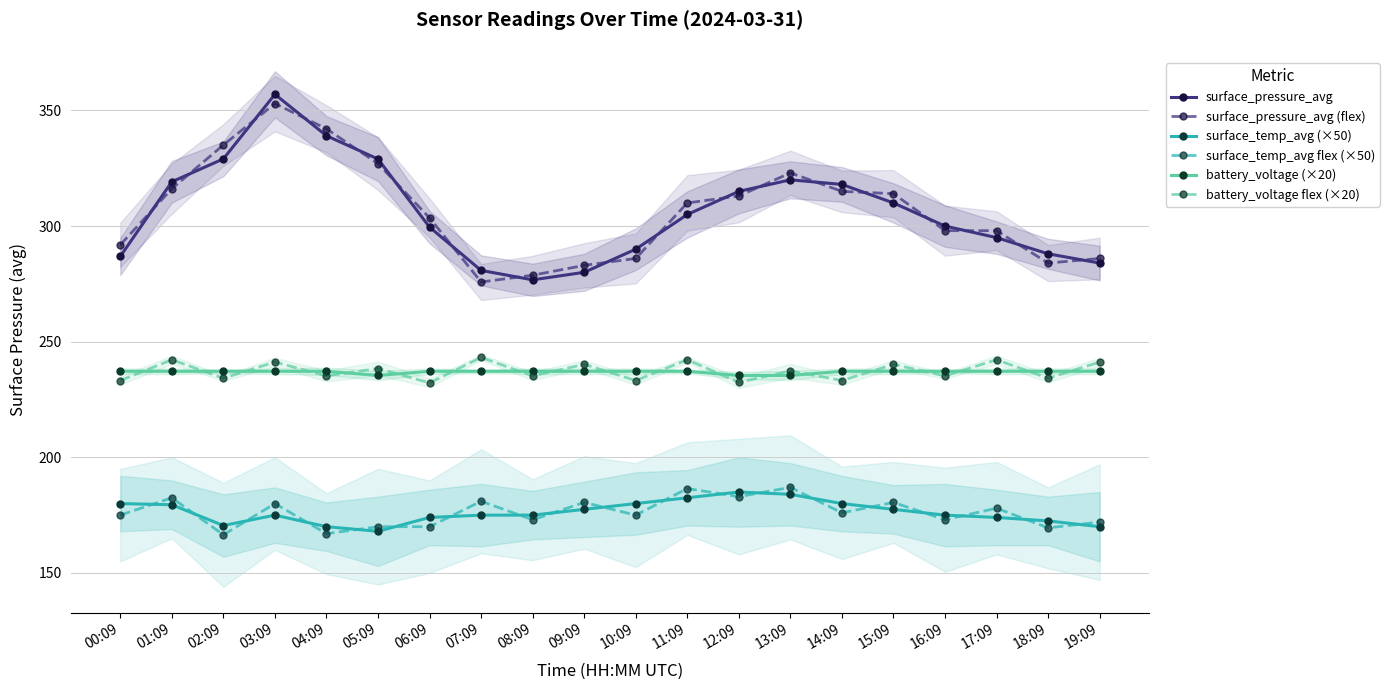

Does the chart display data point markers on the line(s)?

Yes